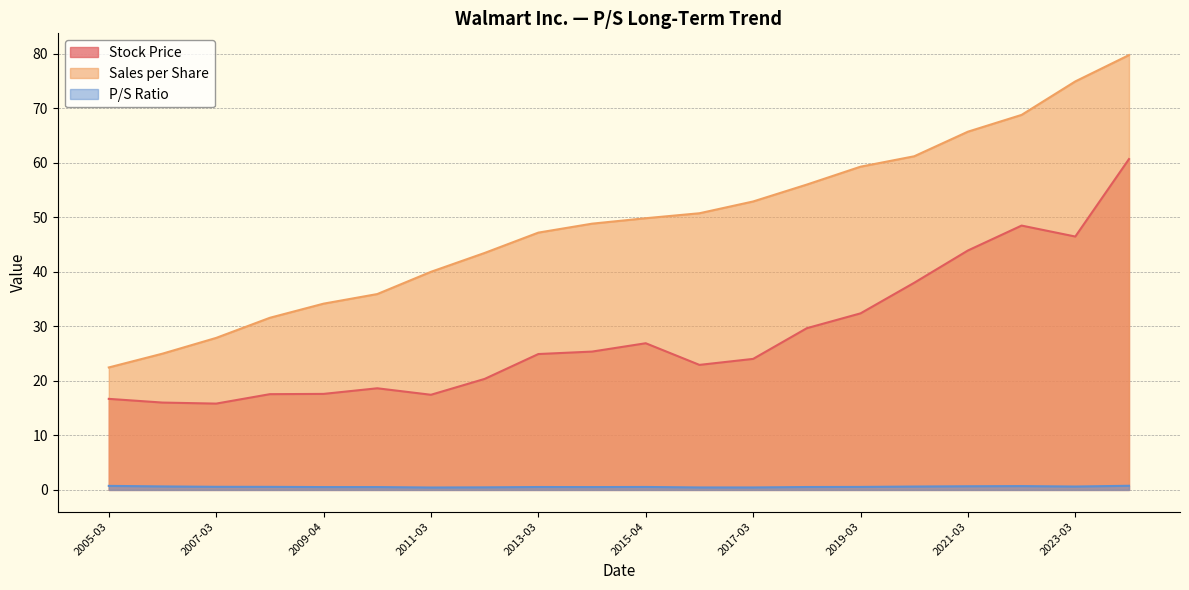

Rank the series by their maximum value, from lowest to highest.

P/S Ratio, Stock Price, Sales per Share